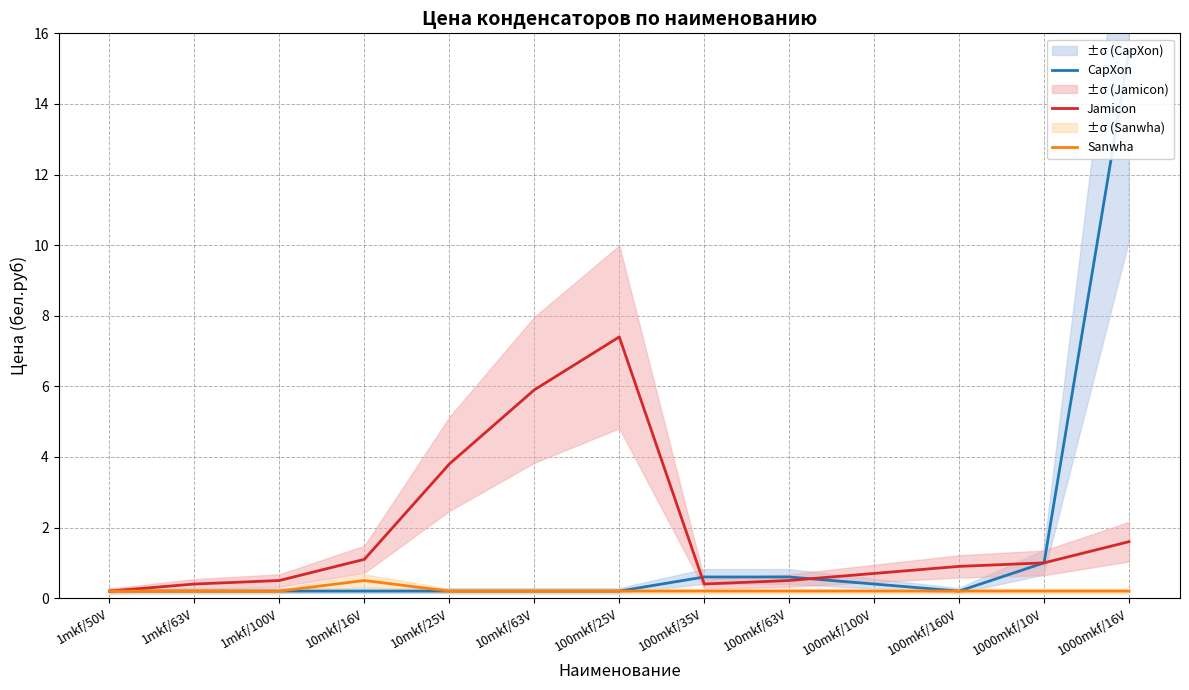

Reading left to right, extract all data points from this chart.

CapXon: 0.2	0.2	0.2	0.2	0.2	0.2	0.2	0.6	0.6	0.4	0.2	1.0	15.5
Jamicon: 0.2	0.4	0.5	1.1	3.8	5.9	7.4	0.4	0.5	0.7	0.9	1.0	1.6
Sanwha: 0.2	0.2	0.2	0.5	0.2	0.2	0.2	0.2	0.2	0.2	0.2	0.2	0.2